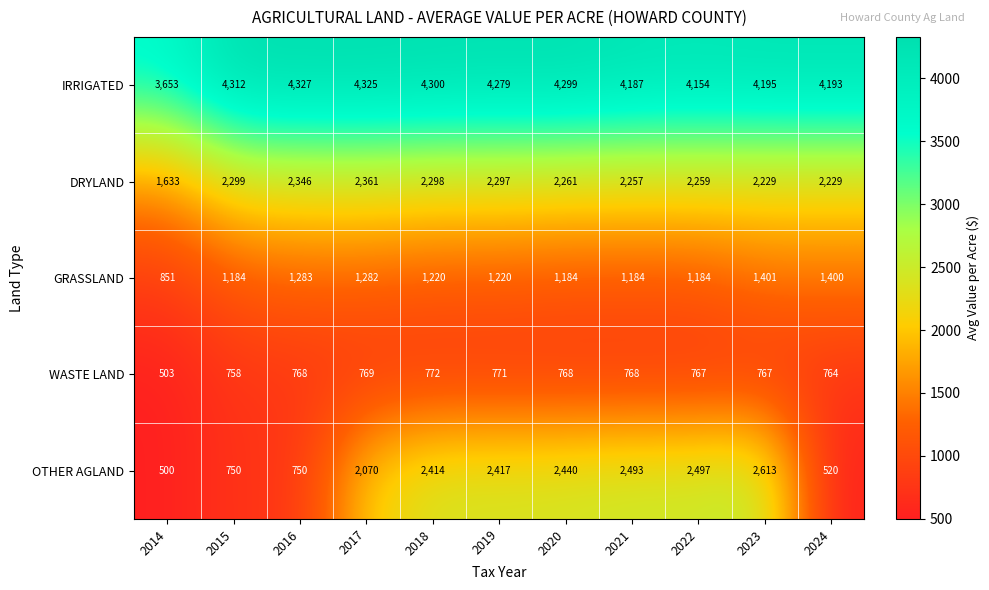

The GRASSLAND series shows 1220 at 2018. True or false?

True